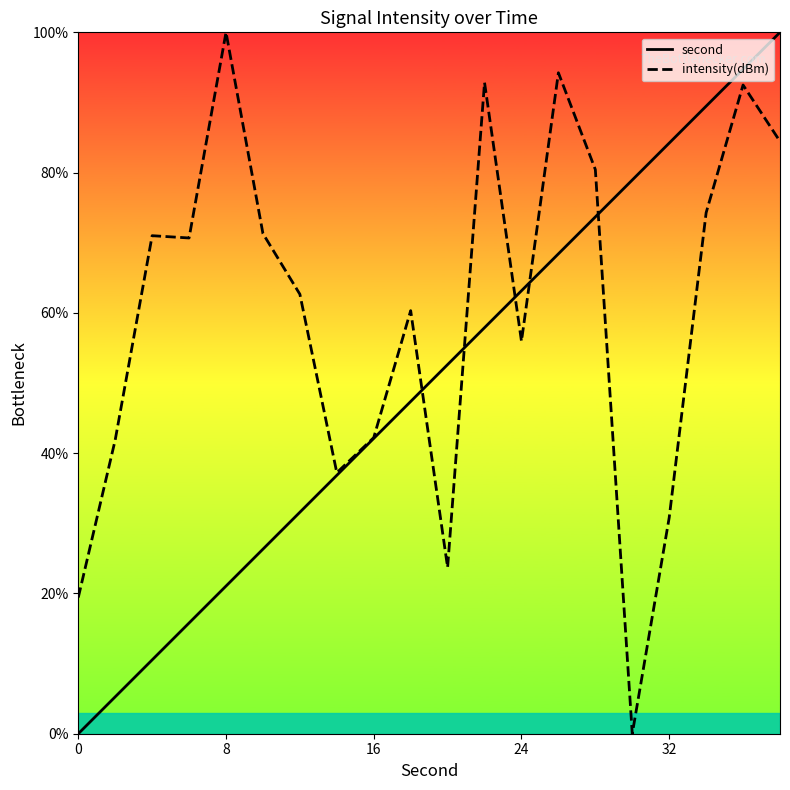

What is the difference between the highest and lowest values at 0?

19.4